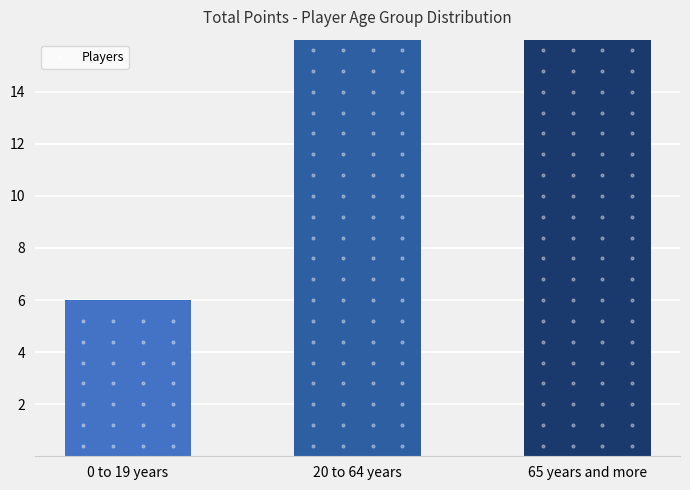

What position from the left is 0 to 19 years?

1